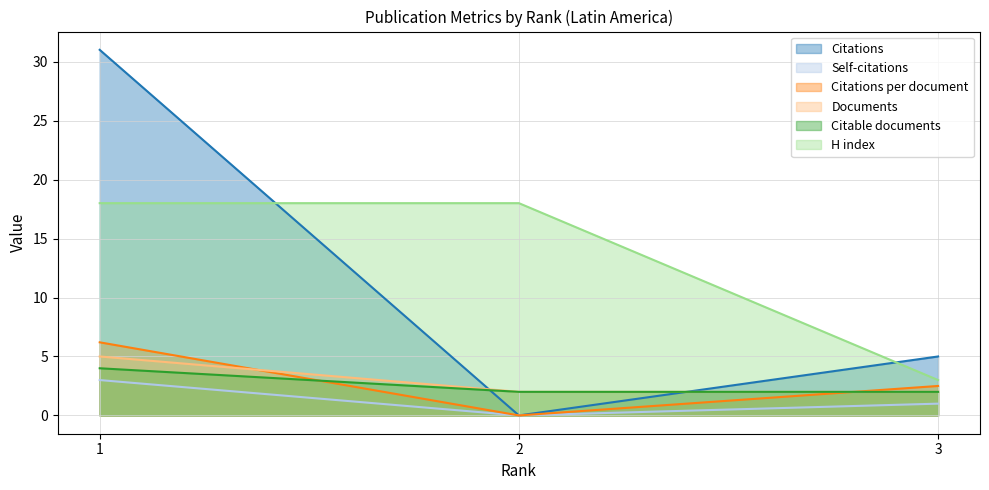

What is the approximate value of H index at 3?

3.0